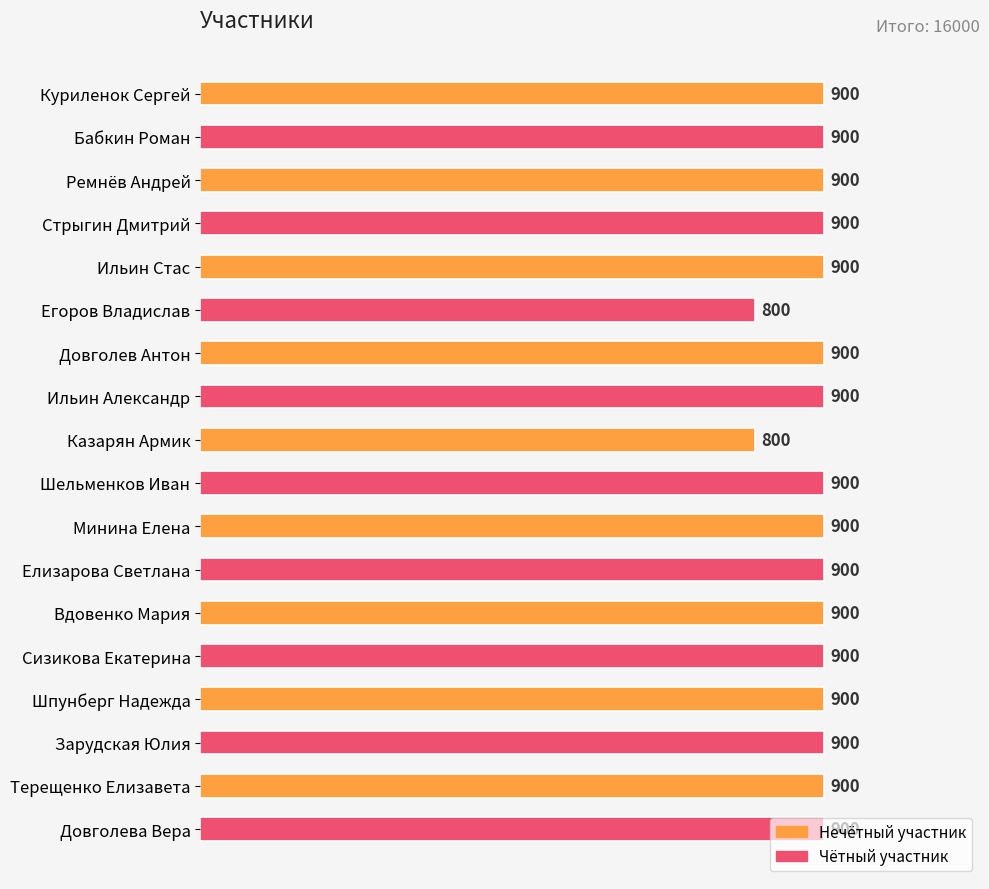

Is it true that the value at Сизикова Екатерина is 1172?

False